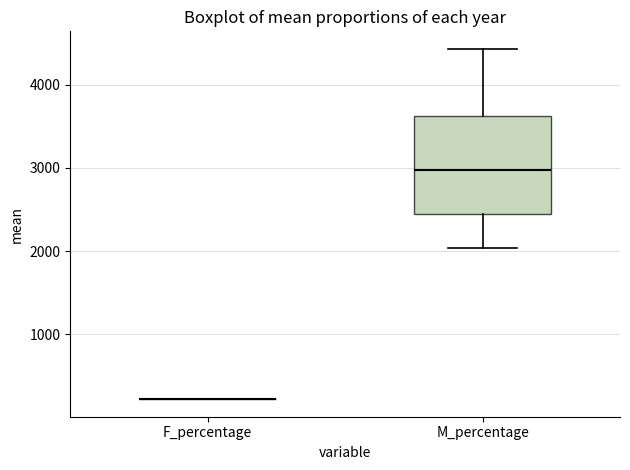

Reading left to right, transcribe this box plot: for each box, give where its median line is, the range the box spans, and where its two whiskers end, as read against the y-axis. The values are not printed on the chart, so give them approximately, as read against the axis.

F_percentage: box collapsed to a line at 200, whiskers 200 to 200
M_percentage: median 3000, box 2400 to 3600, whiskers 2000 to 4400